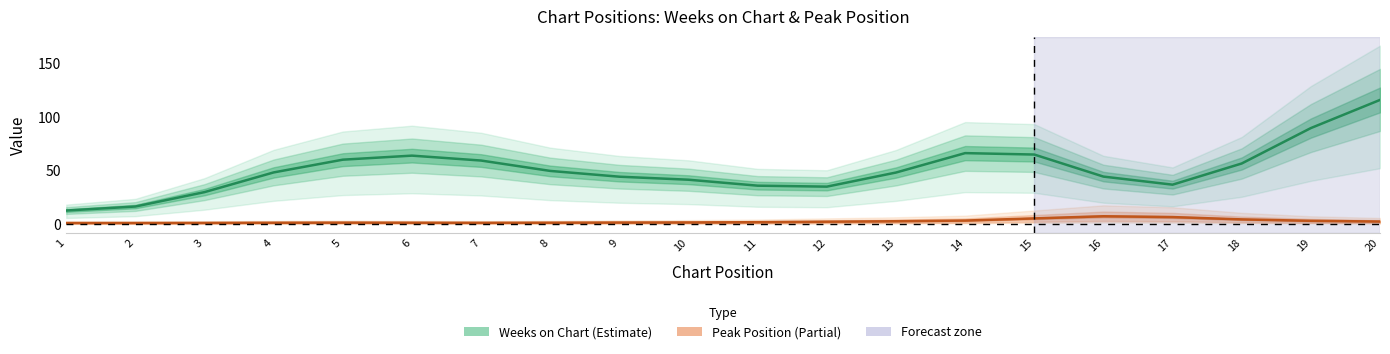

Which series changed the most between 4 and 7?

Weeks on Chart